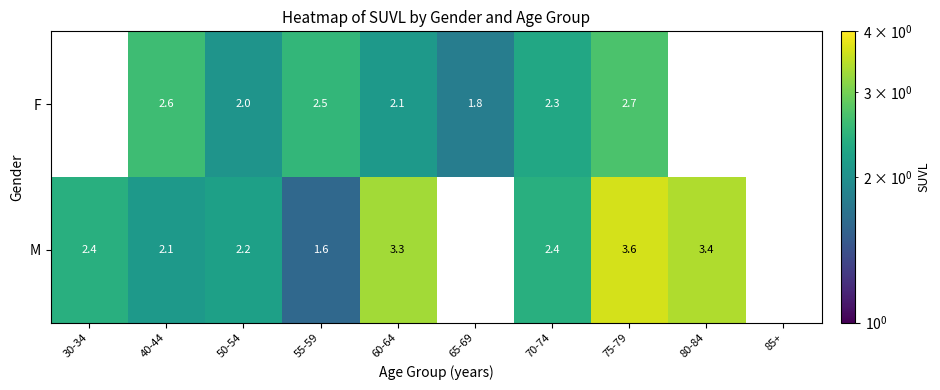

Which series changed the most between 55-59 and 70-74?

M